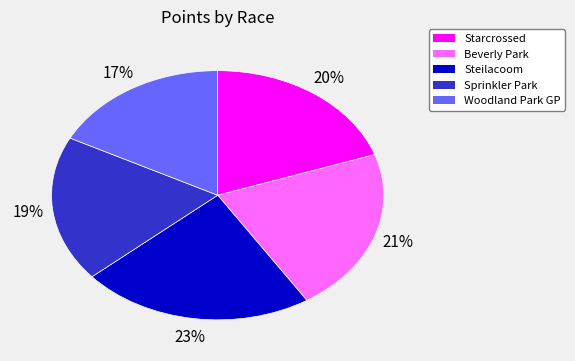

How many slices are in this pie chart?

5